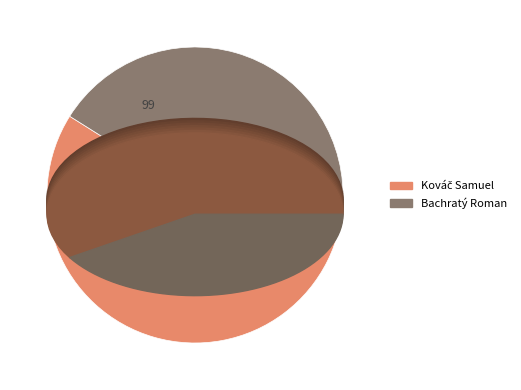

How many slices are in this pie chart?

2